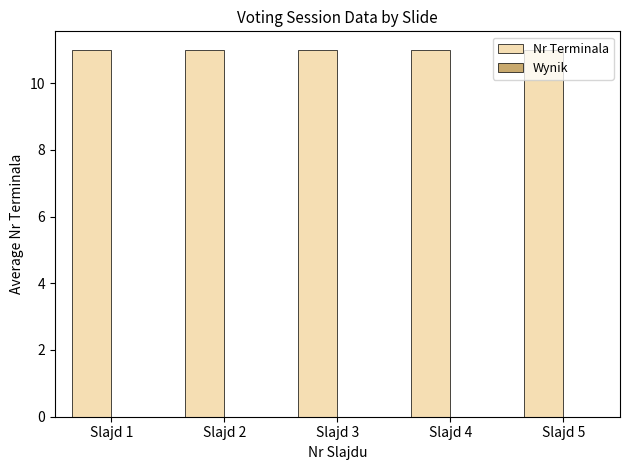

Is it true that Nr Terminala equals 7 at Slajd 4?

False